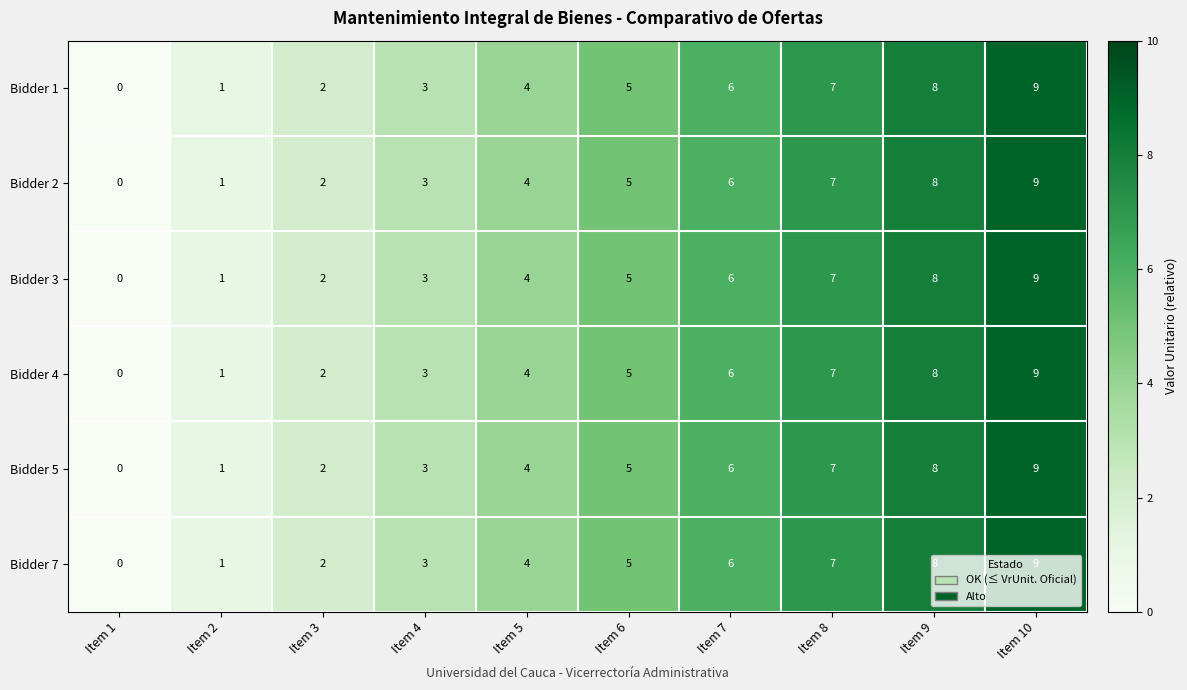

What is the total value across all series at Item 5?

24